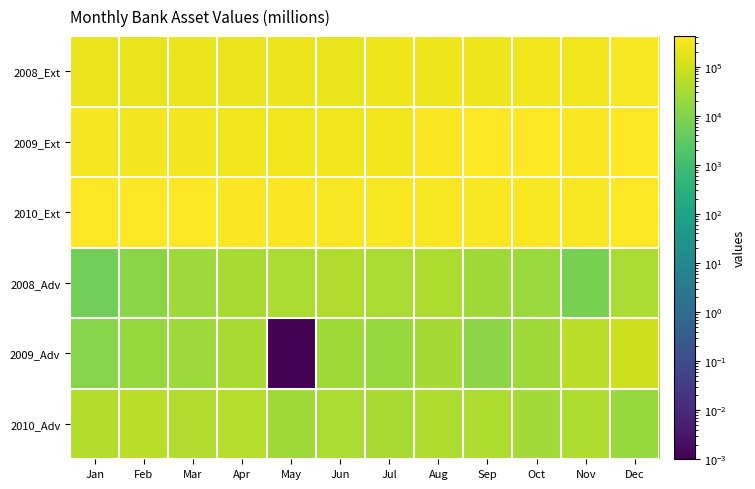

At which category is the sum across all series the highest?

Dec